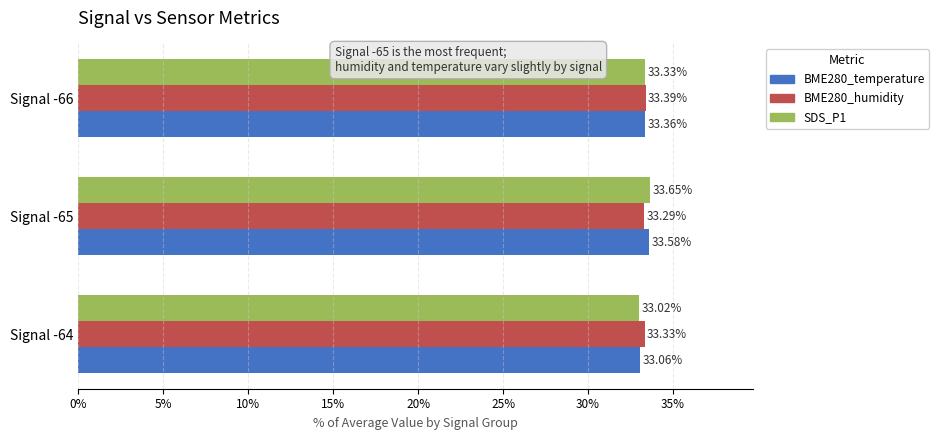

Rank the series by their maximum value, from lowest to highest.

BME280_humidity, BME280_temperature, SDS_P1